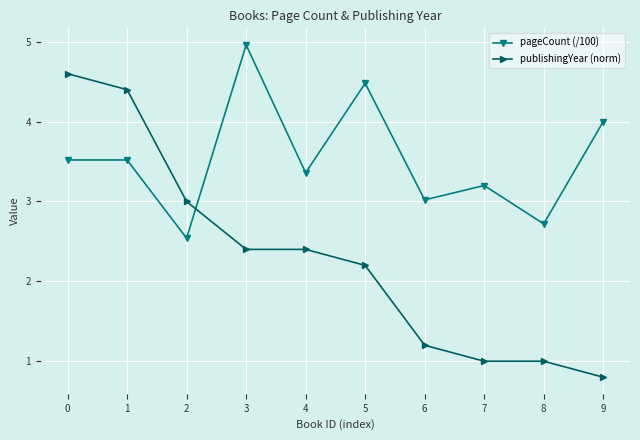

Read the publishingYear (norm) value at 9.

0.8